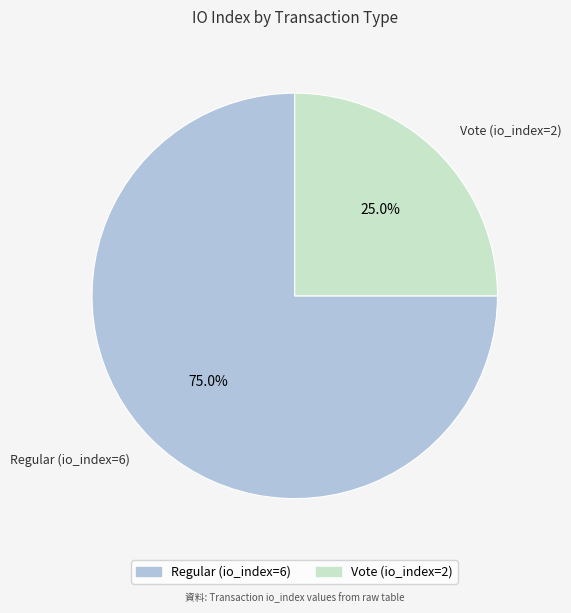

Combined, what portion of the pie is Regular (io_index=6) and Vote (io_index=2)?

100.0%